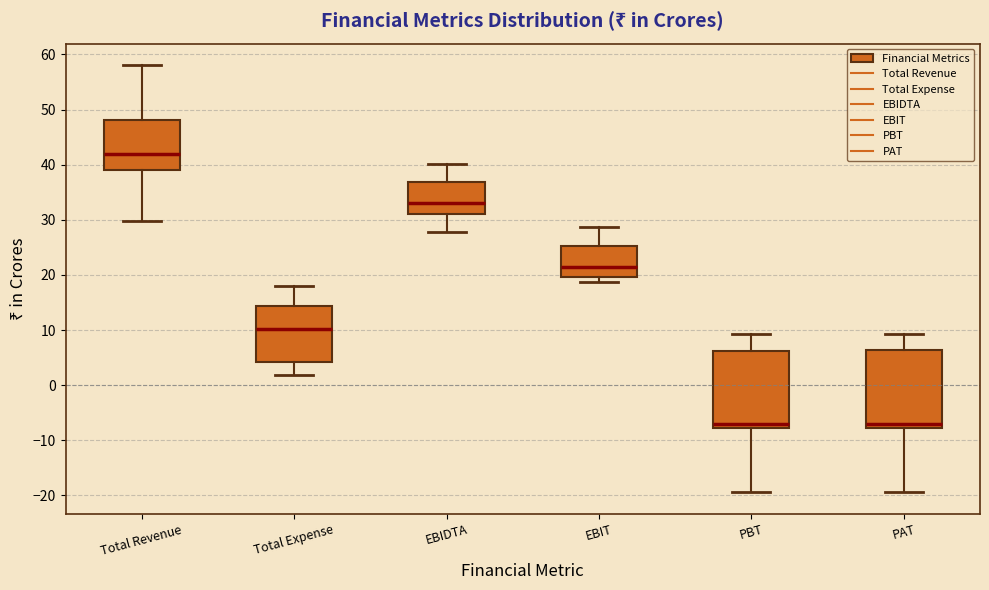

Reading left to right, read every box against the y-axis: the position of its median line, the range the box covers, and the ends of its whiskers. The values are not printed on the chart, so give them approximately, as read against the axis.

Total Revenue: median 42, box 39 to 48, whiskers 30 to 58
Total Expense: median 10, box 4 to 14, whiskers 2 to 18
EBIDTA: median 33, box 31 to 37, whiskers 28 to 40
EBIT: median 22, box 20 to 25, whiskers 19 to 29
PBT: median -7, box -8 to 6, whiskers -19 to 9
PAT: median -7, box -8 to 6, whiskers -19 to 9